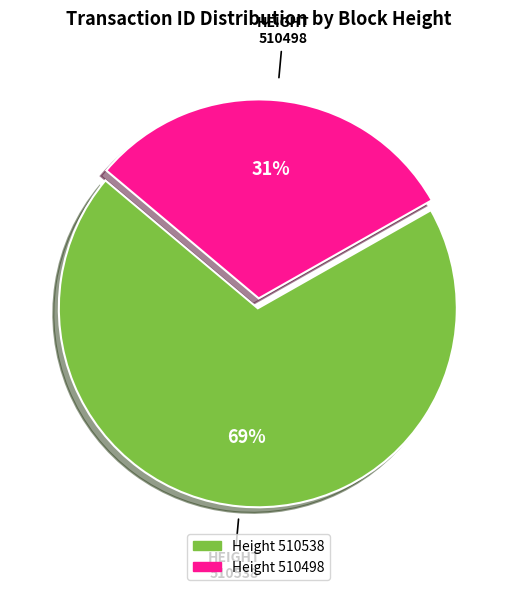

Does any single category account for the majority?

Yes